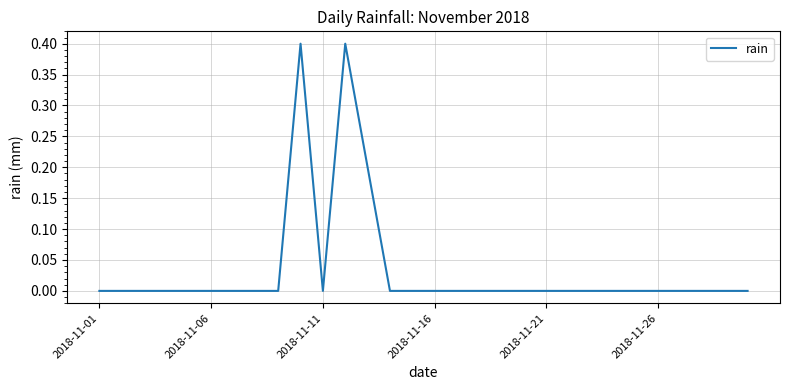

What is the maximum value shown in the chart?

0.4